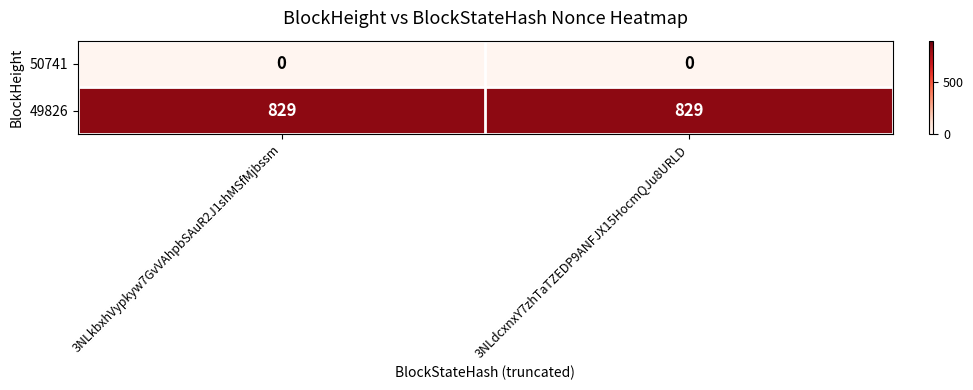

What value does the 49826 series have at 3NLdcxnxY7zhTaTZEDP9ANFJX15HocmQJu8URLD?

829